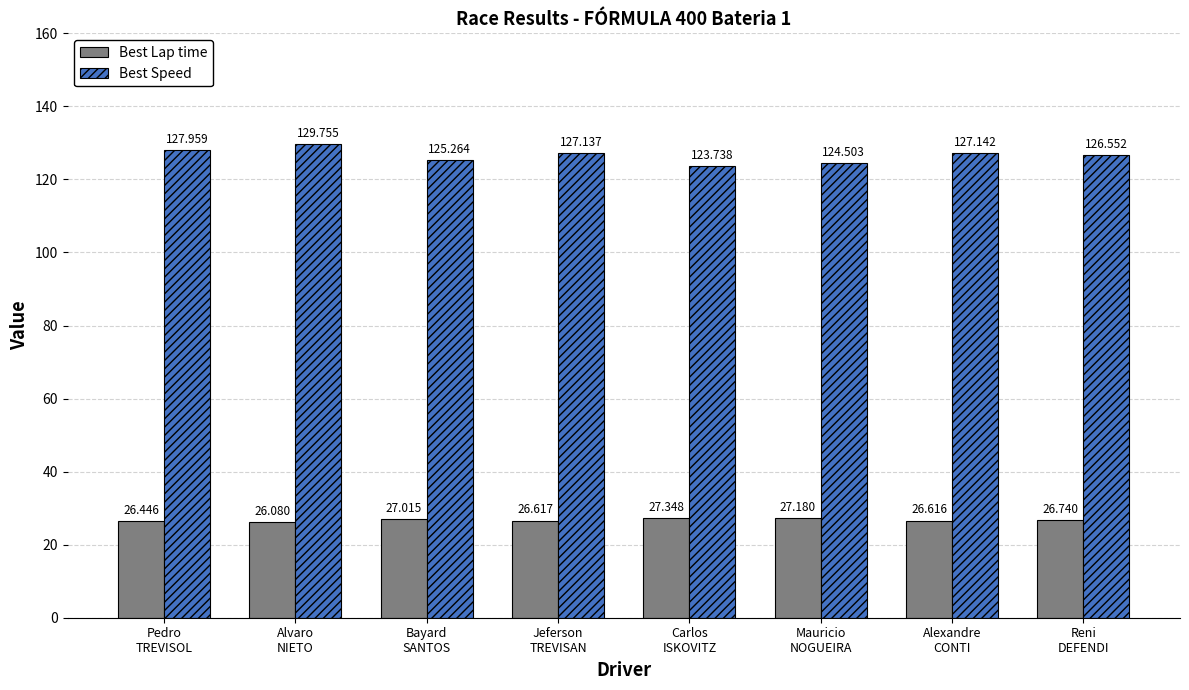

How many bars are there in total?

16